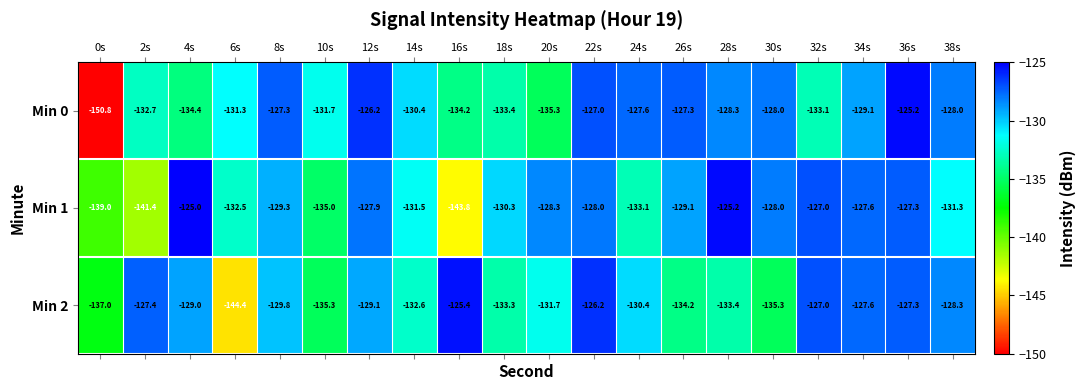

Rank the series by their maximum value, from highest to lowest.

Min 1, Min 0, Min 2